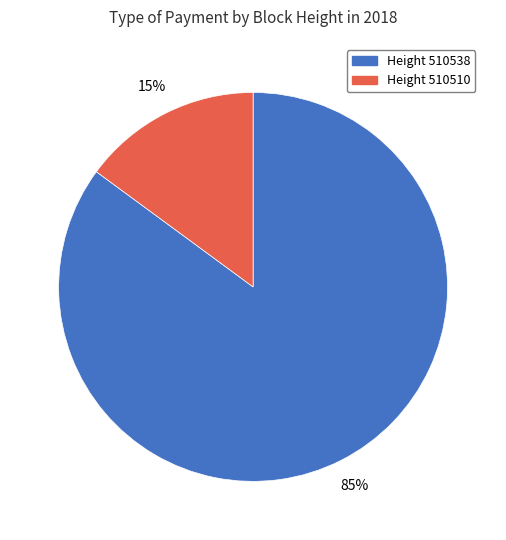

Is there any slice that represents more than half of the pie?

Yes